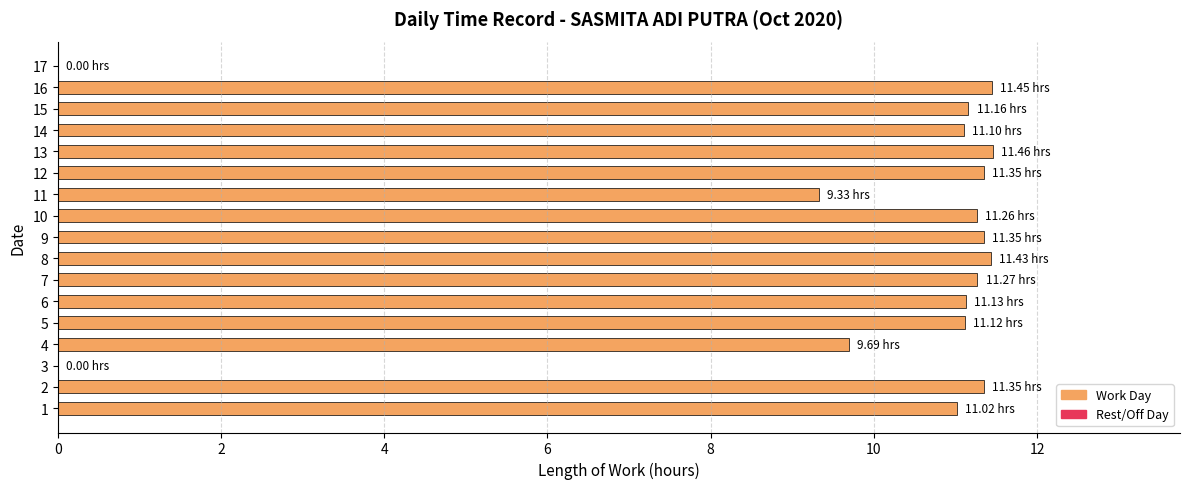

What is the sum of all values?

165.5